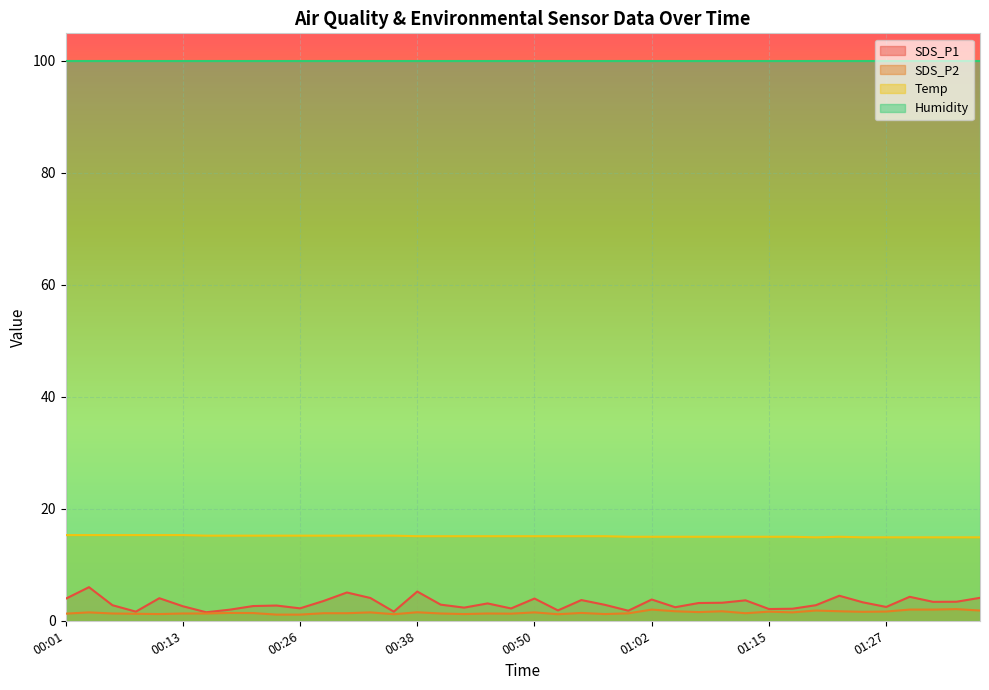

True or false: SDS_P1 has a value of 2.9 at 00:40.

True